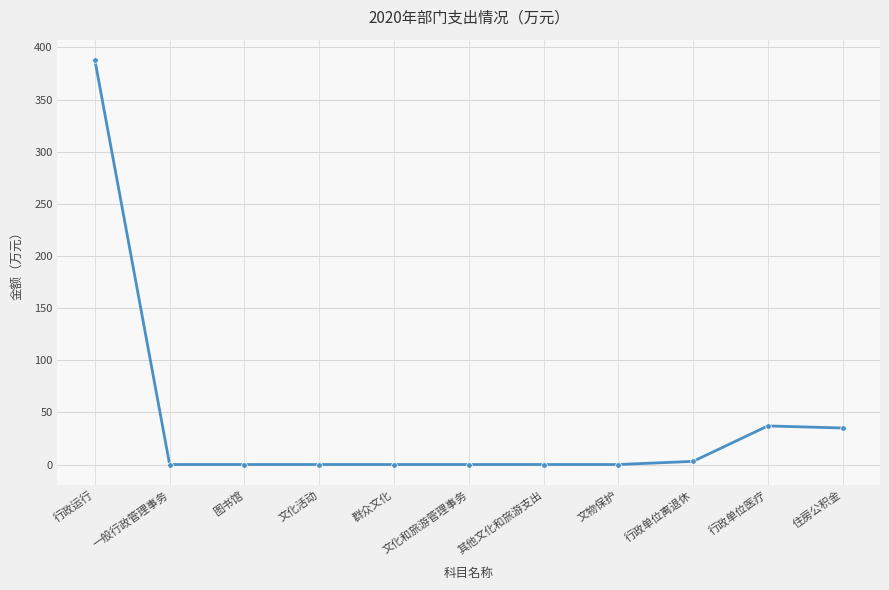

Reading left to right, list all the values displayed in this chart.

行政运行=388	一般行政管理事务=0	图书馆=0	文化活动=0	群众文化=0	文化和旅游管理事务=0	其他文化和旅游支出=0	文物保护=0	行政单位离退休=3	行政单位医疗=37	住房公积金=35